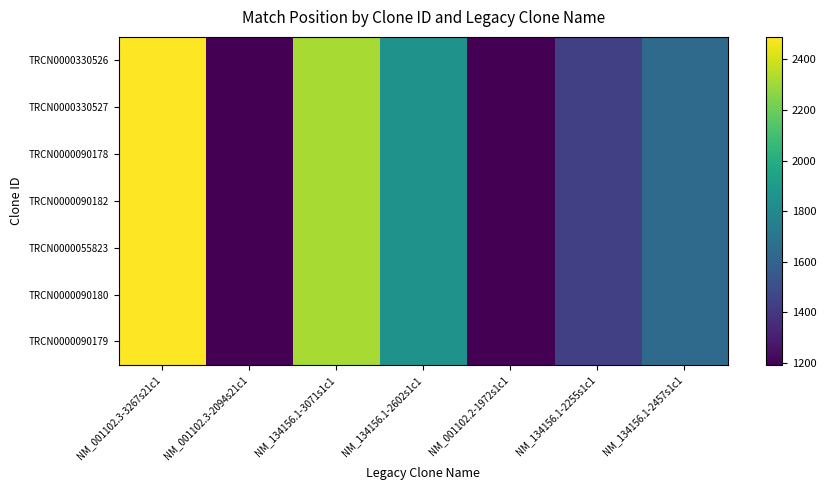

What is the greatest value displayed?

2489